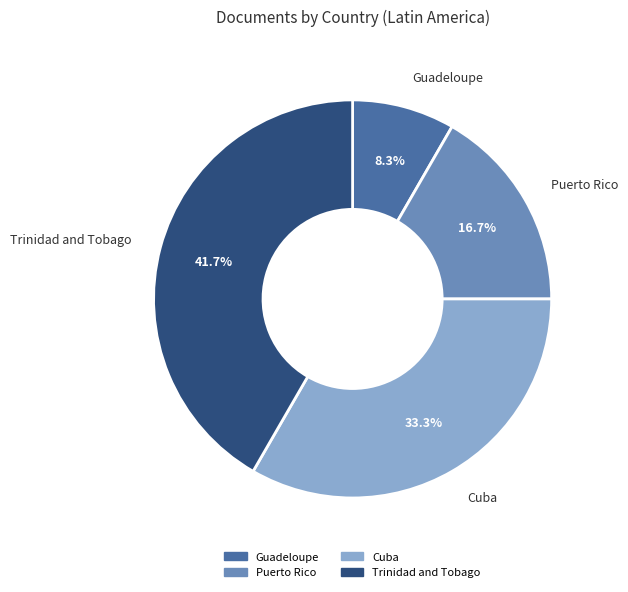

Which category has the biggest portion of the pie?

Trinidad and Tobago